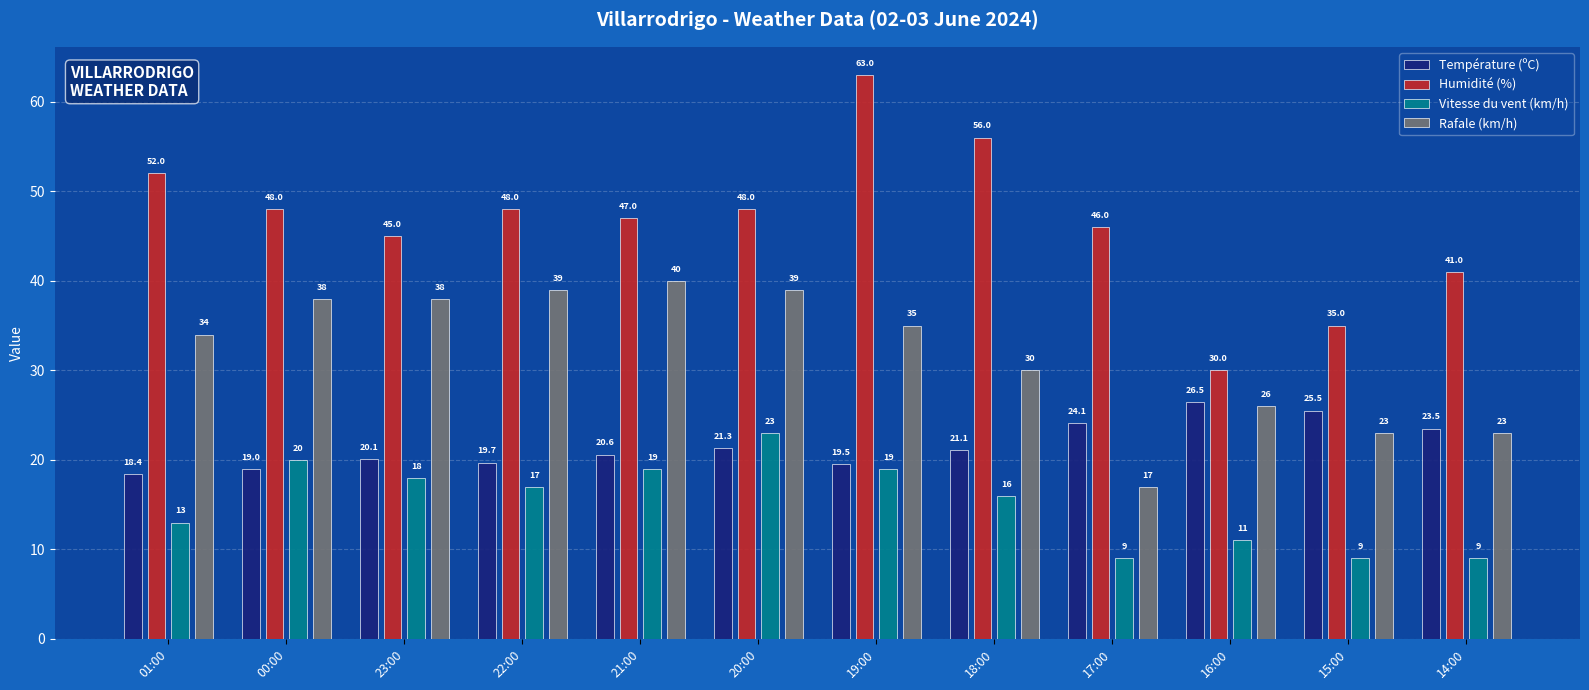

How many groups of bars are there?

12